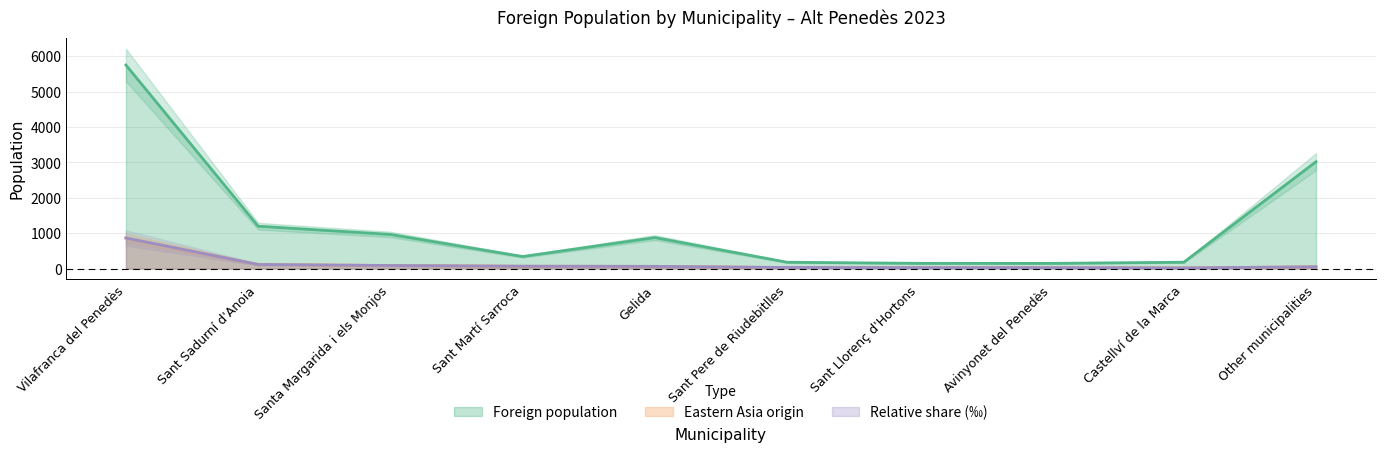

What is the approximate value of Relative share (‰) at Avinyonet del Penedès?

24.3